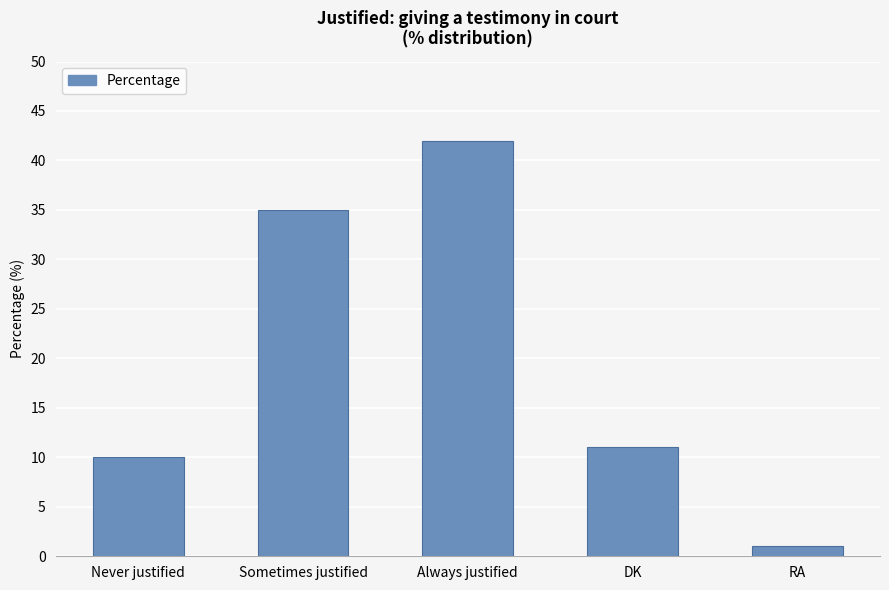

Count the number of categories in the chart.

5